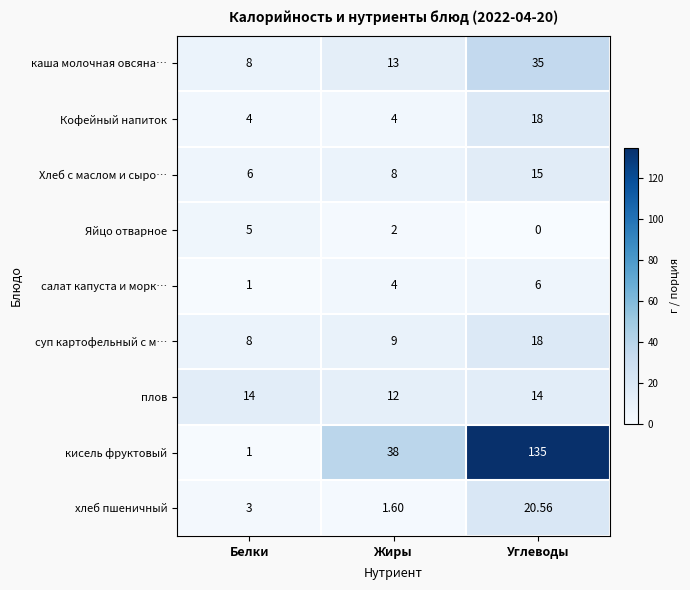

Between Жиры and Углеводы, which series saw the biggest shift?

кисель фруктовый